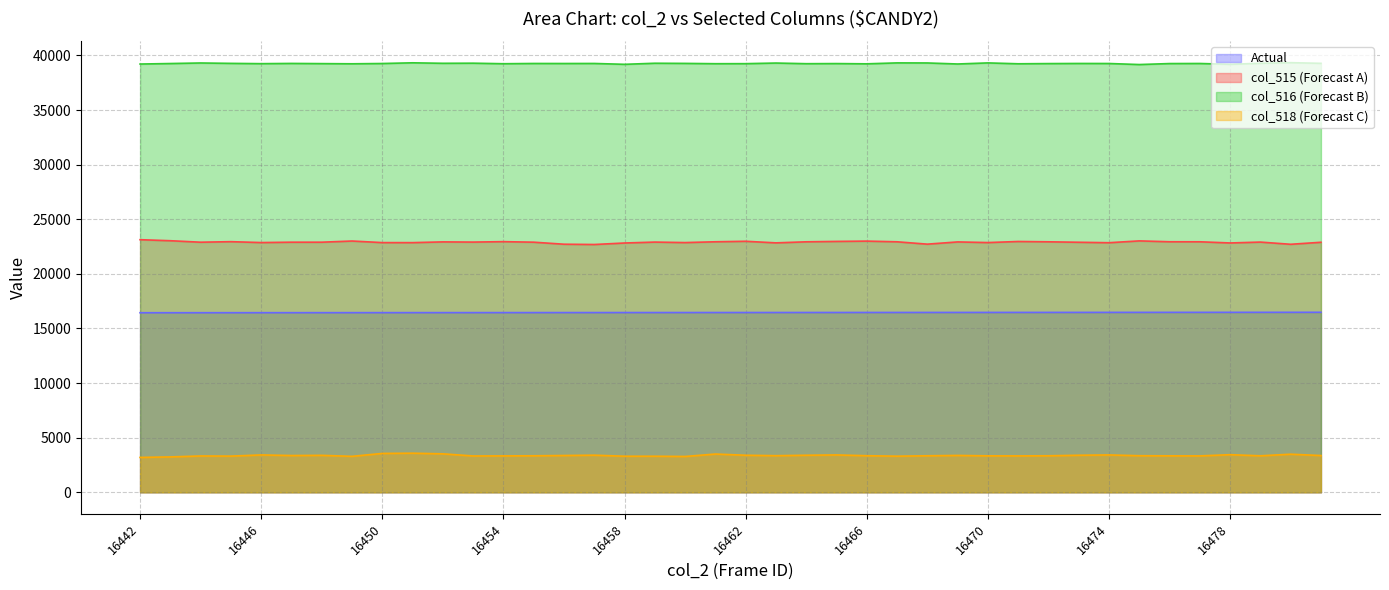

True or false: col_518 and col_516 intersect in this chart.

False